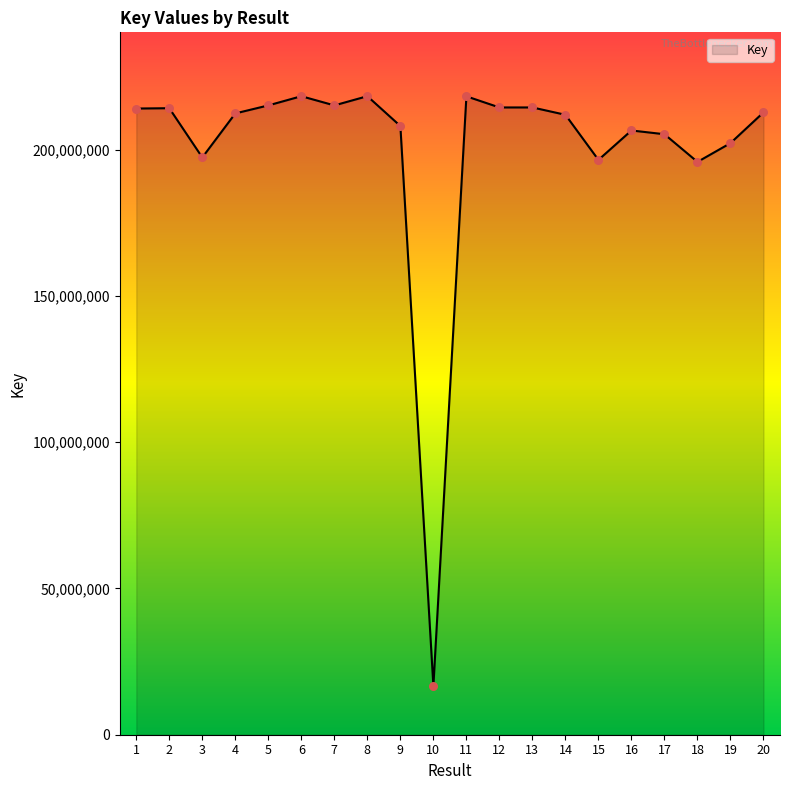

Between 12 and 9, which is larger?

12